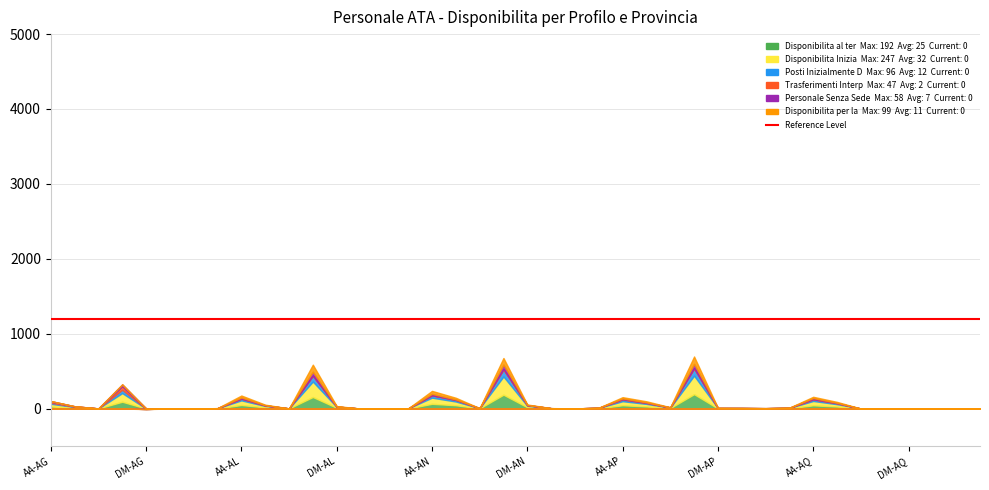

What position from the left is 36?

37